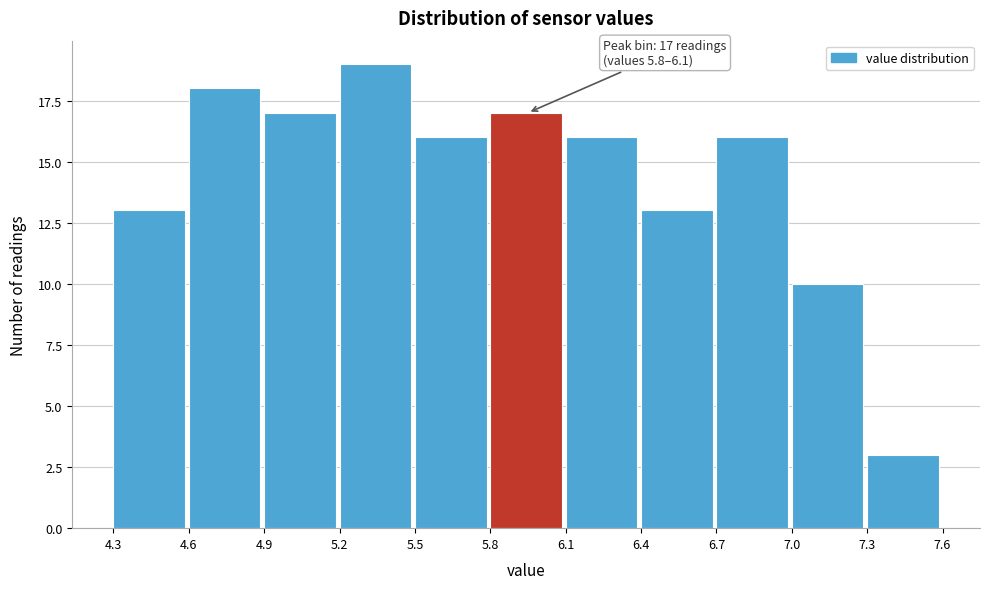

Which range on the x-axis has the tallest bar?

5.2 to 5.5